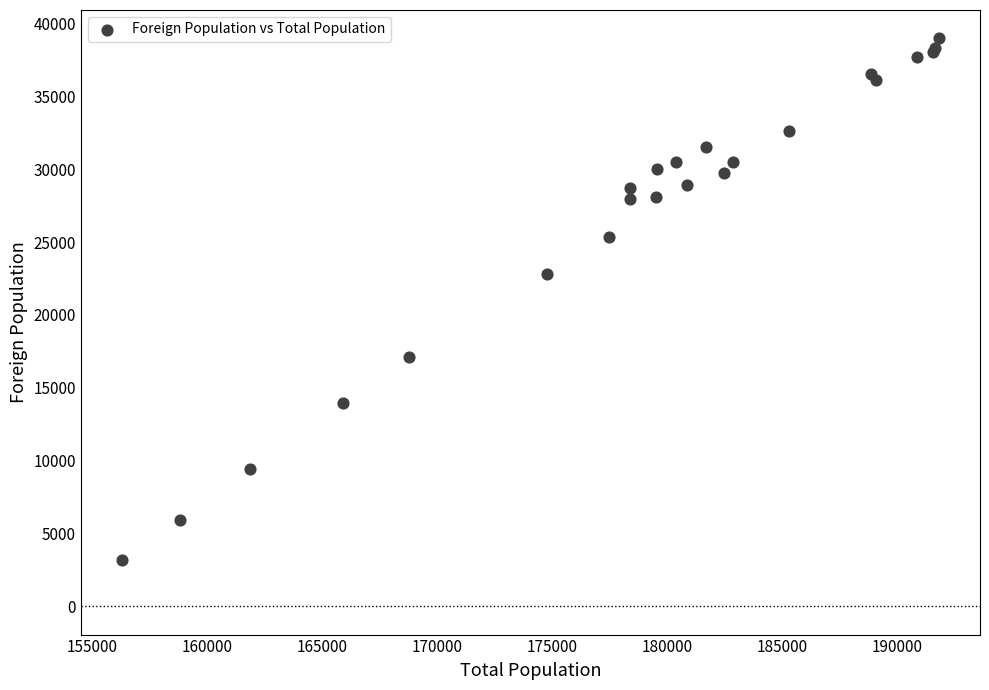

What Y value in the scatter plot is closest to 21098?

22803